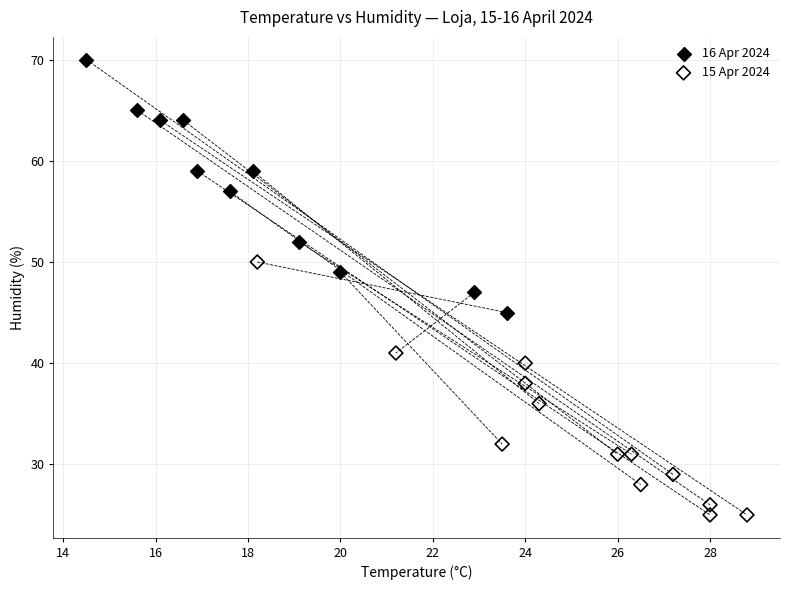

What are all the series names shown in the legend?

16 Apr 2024, 15 Apr 2024